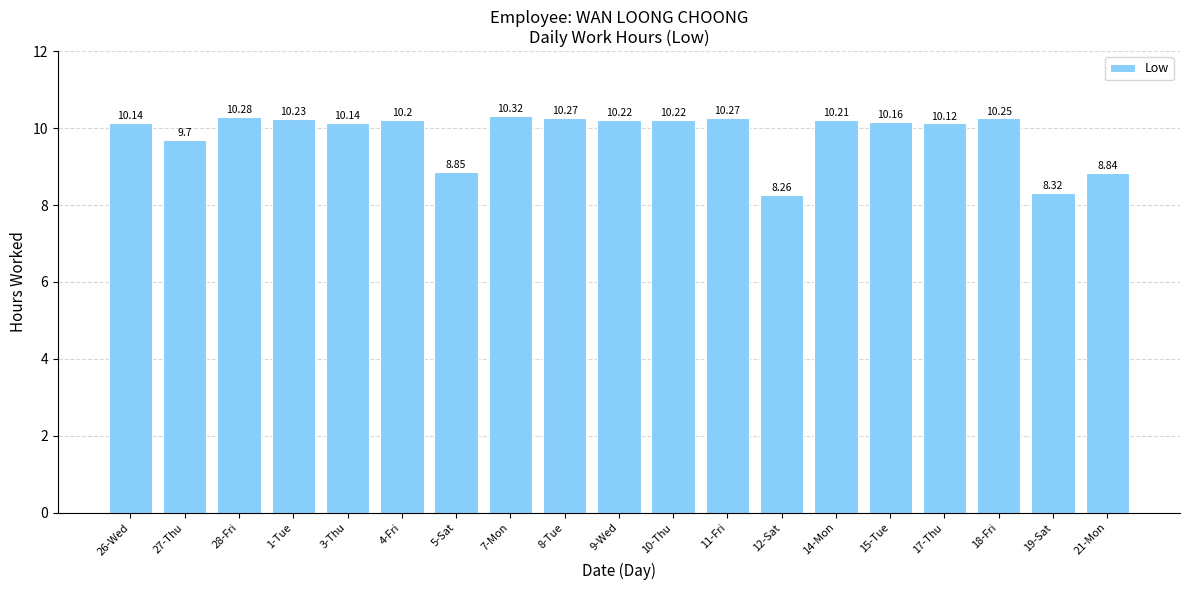

At which label is the value closest to 9?

5-Sat